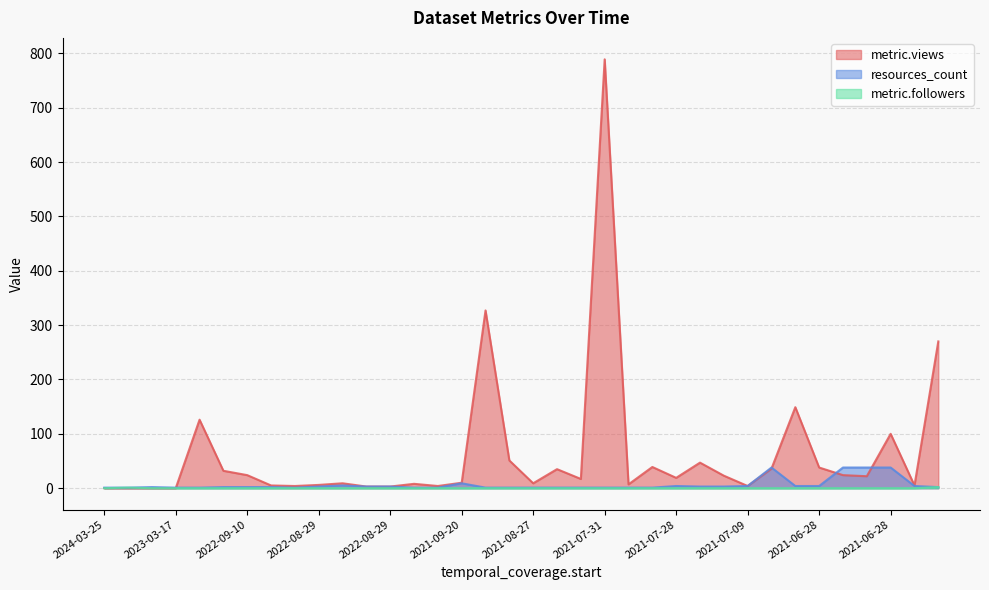

Where does the metric.views series first go above 19?

2023-01-18